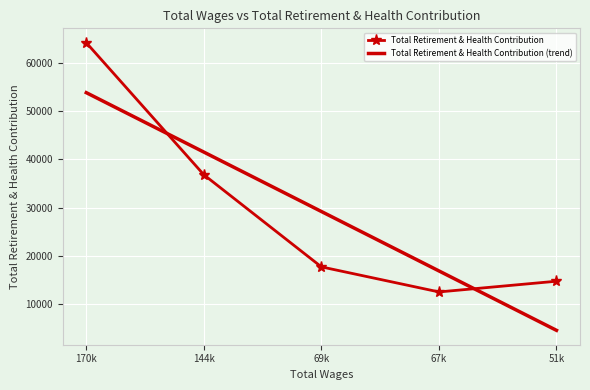

What is the value of the Total Retirement & Health Contribution point at the 4th from the left?

12505